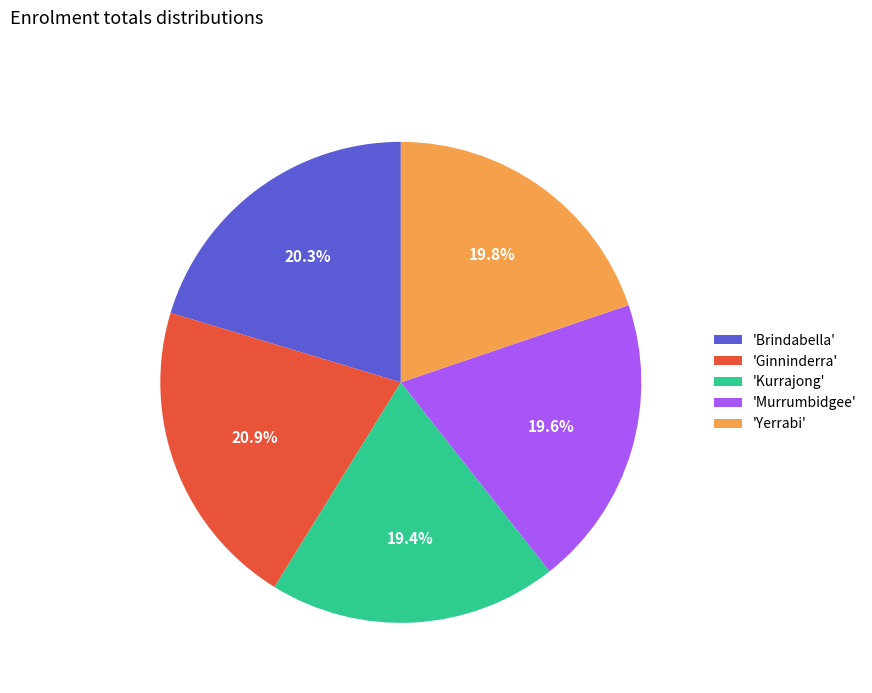

How many slices are in this pie chart?

5